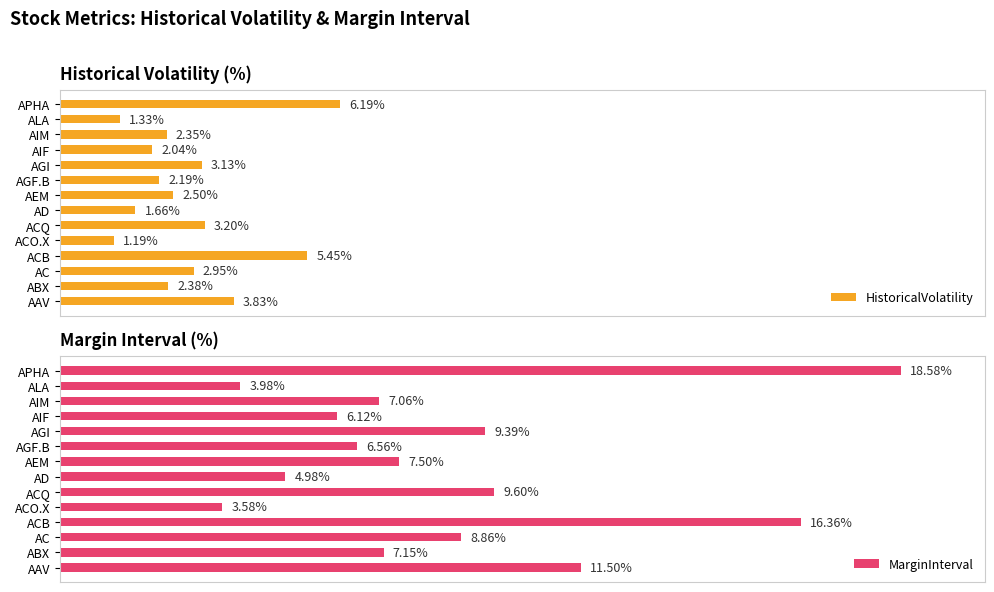

Count the number of categories in the chart.

14